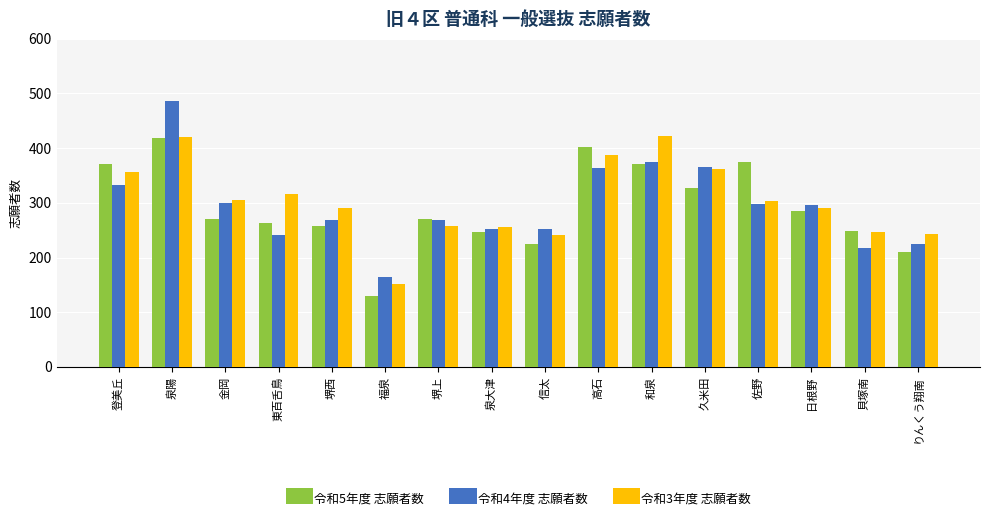

The value of 令和3年度 志願者数 at 久米田 is 89. True or false?

False